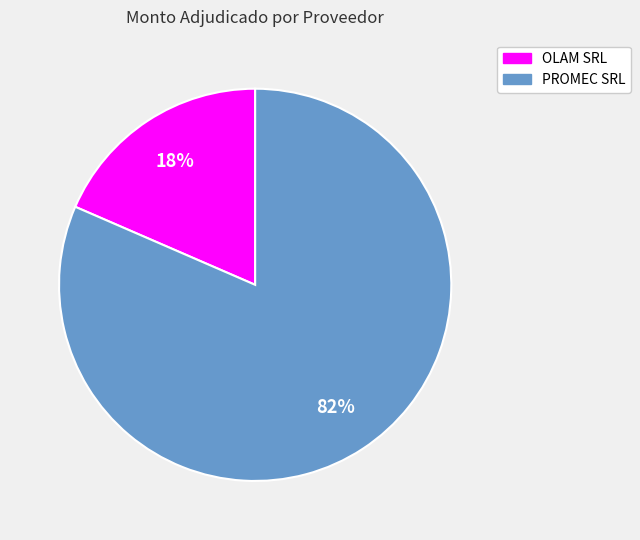

To the nearest percent, what is the average slice percentage?

50%